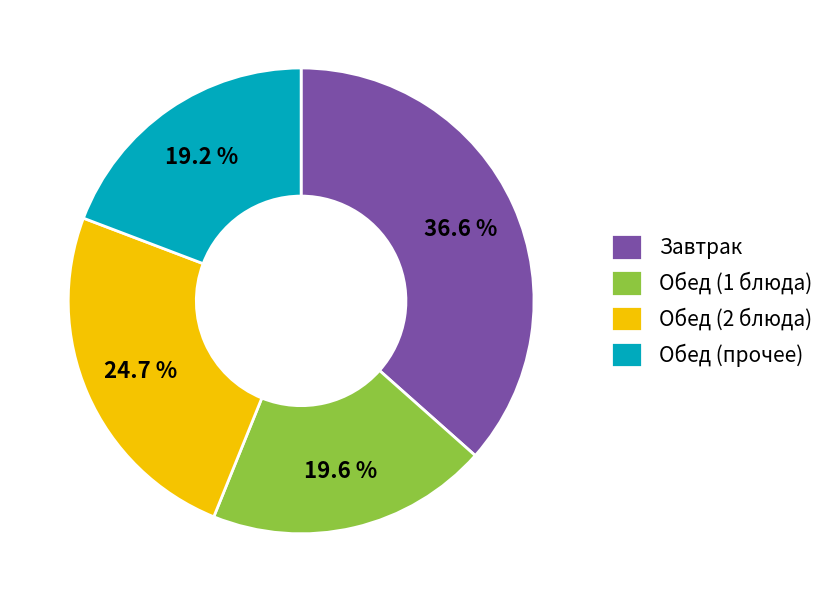

Which slice is the largest?

Завтрак